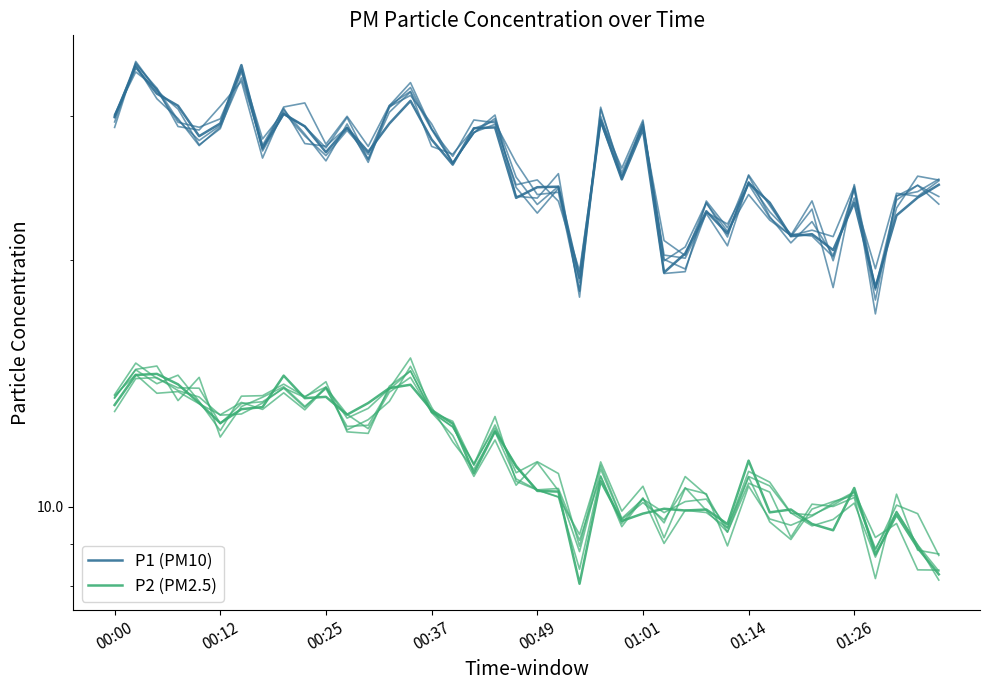

How many interior local valleys does the P2 (PM2.5) series have?

11